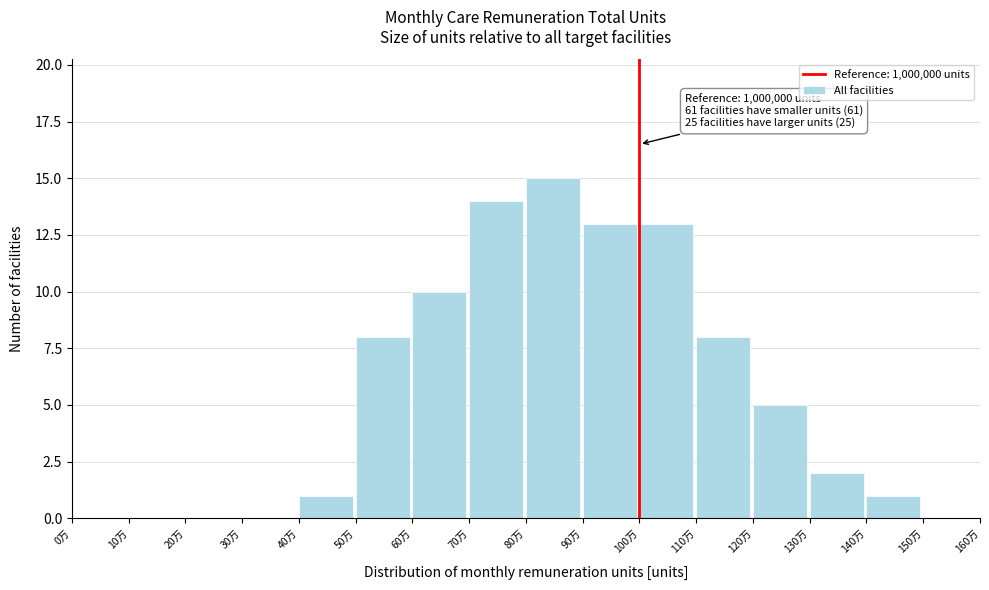

Reading left to right, what are all the values shown in this chart?

0万=0	10万=0	20万=0	30万=0	40万=1	50万=8	60万=10	70万=14	80万=15	90万=13	100万=13	110万=8	120万=5	130万=2	140万=1	150万=0